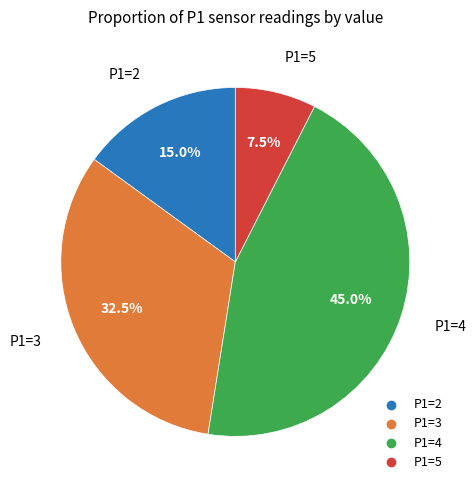

Is there any slice that represents more than half of the pie?

No